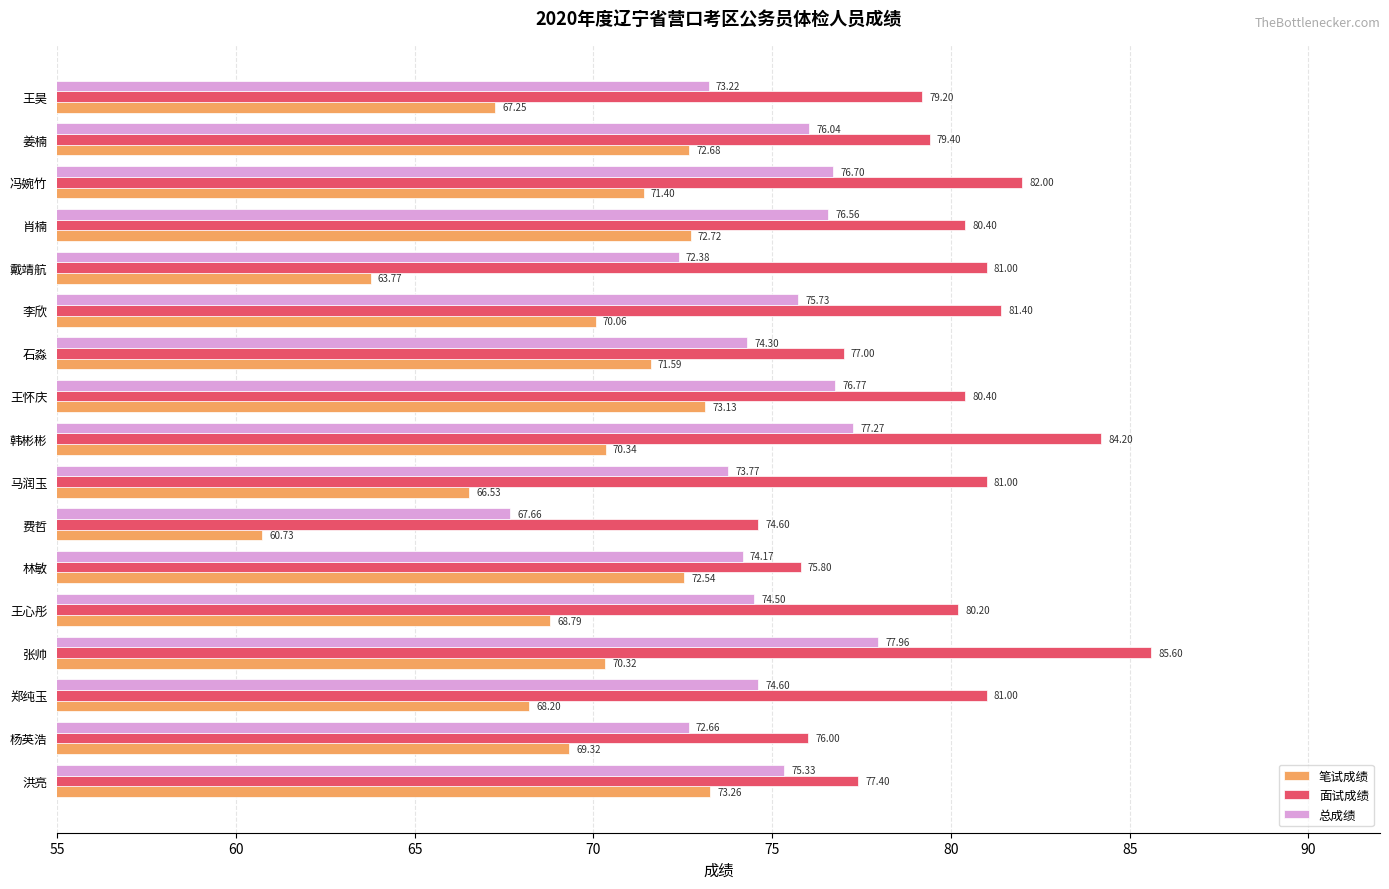

What is the difference between the maximum and minimum values in the 面试成绩 series?

11.0